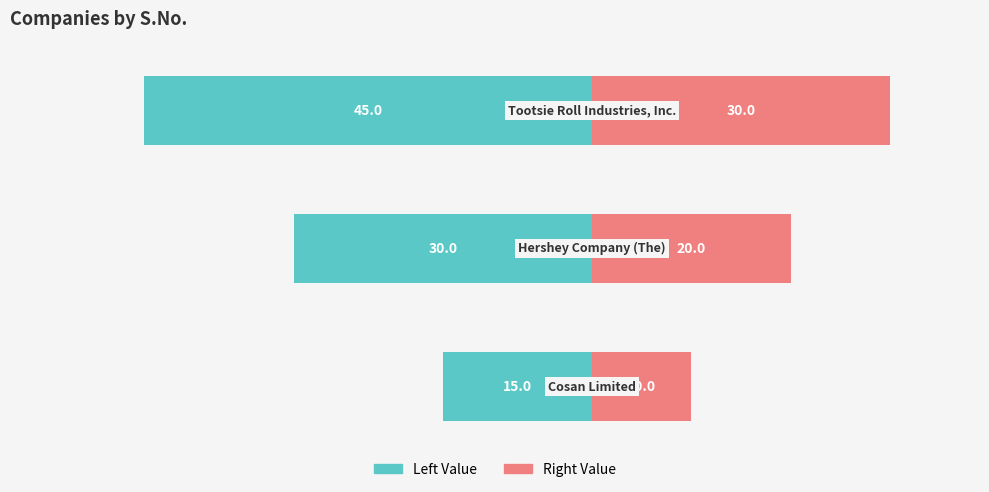

Which series has the widest spread of values?

S.No. (Left)